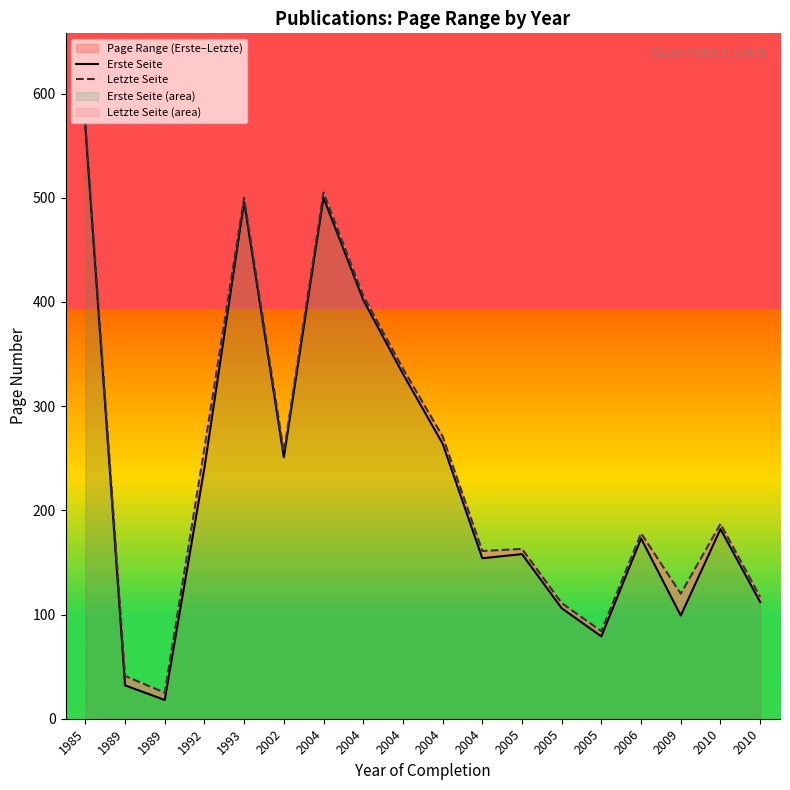

What is the difference between the highest and lowest values at 2004?

5